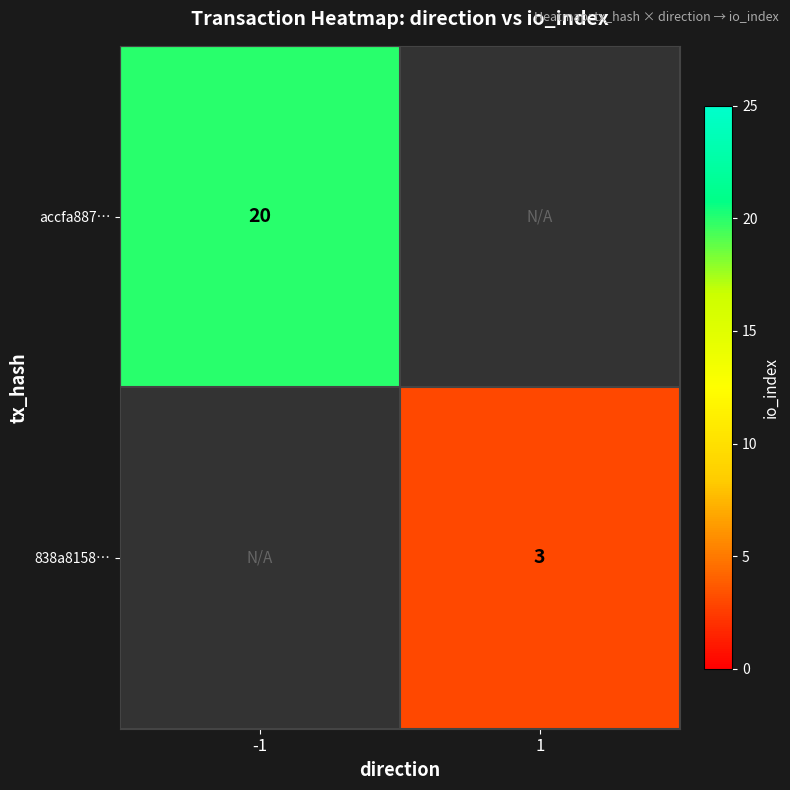

The value of accfa887… at -1 is 33. True or false?

False